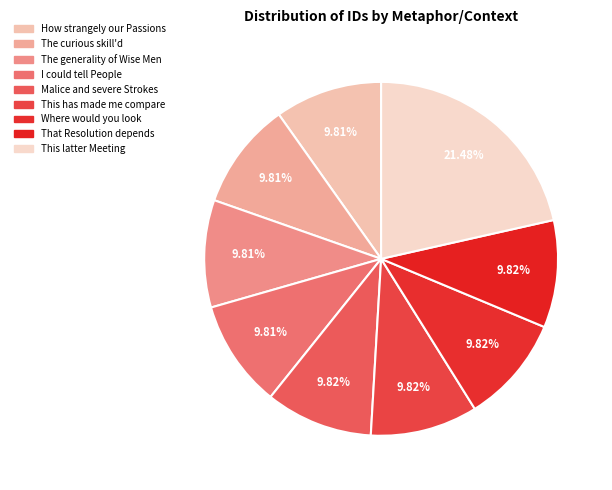

Count the number of slices in the pie.

9